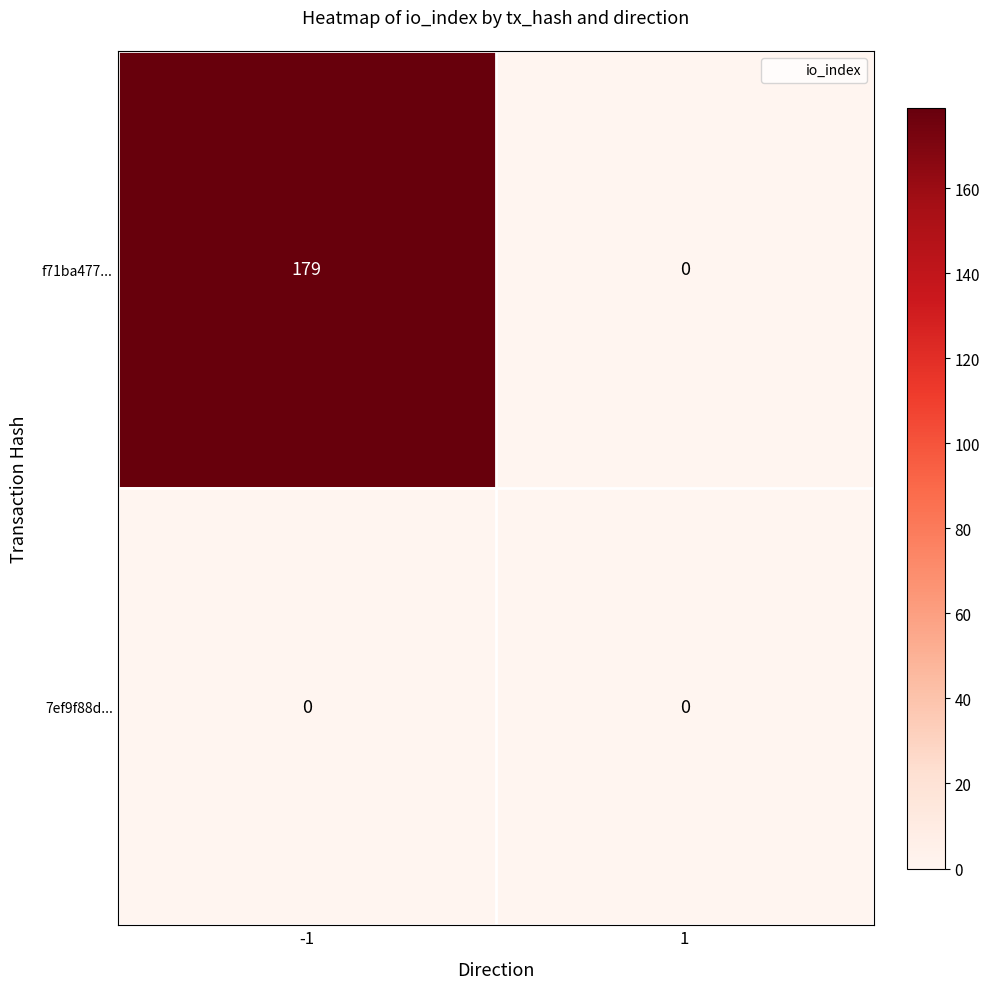

Between -1 and 1, which series saw the biggest shift?

f71ba477...